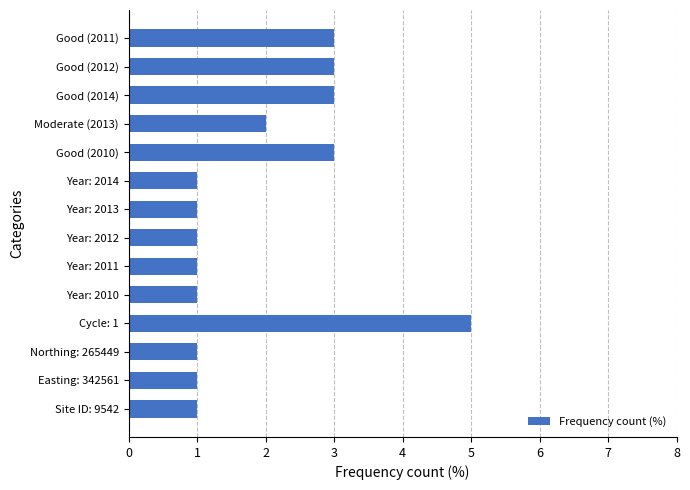

What is the sum of the values at Northing: 265449 and Good (2010)?

4